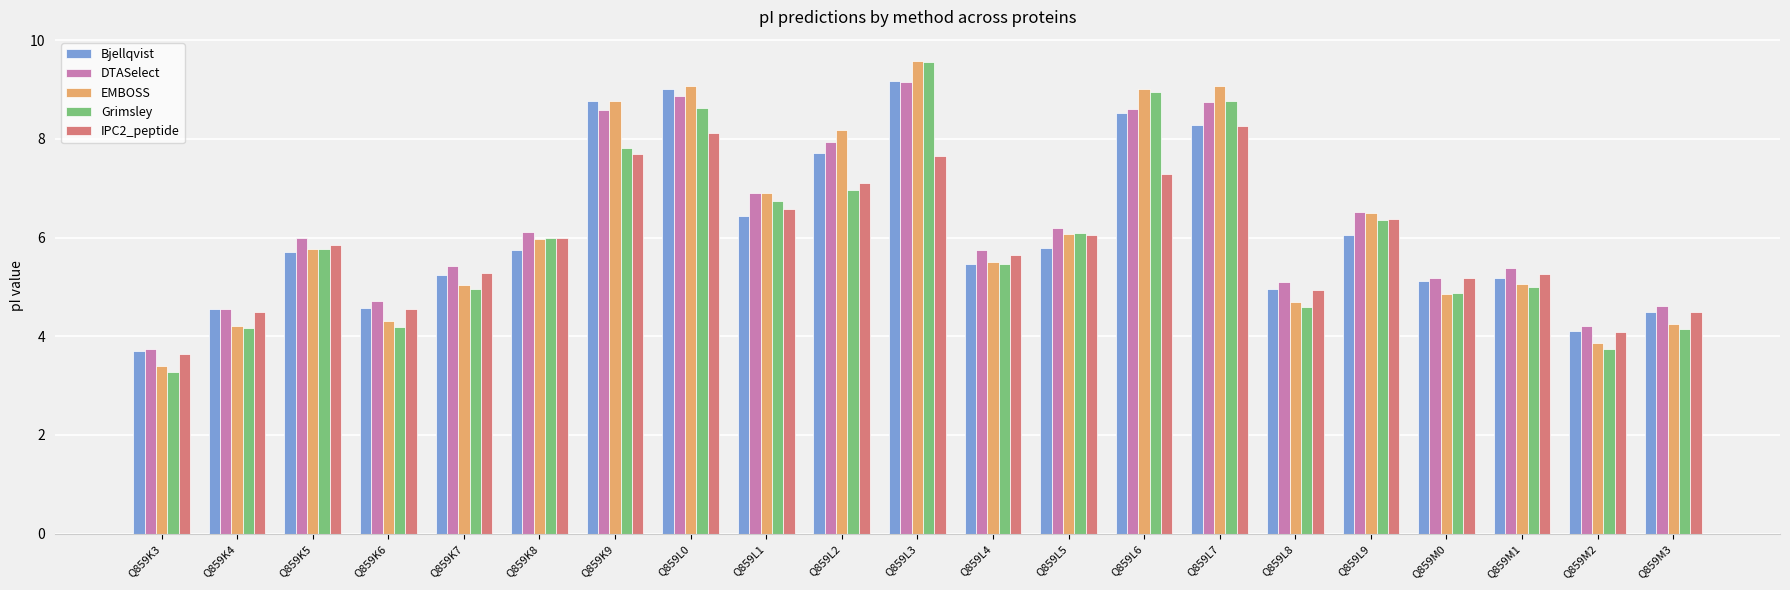

What is the greatest value displayed?

9.6